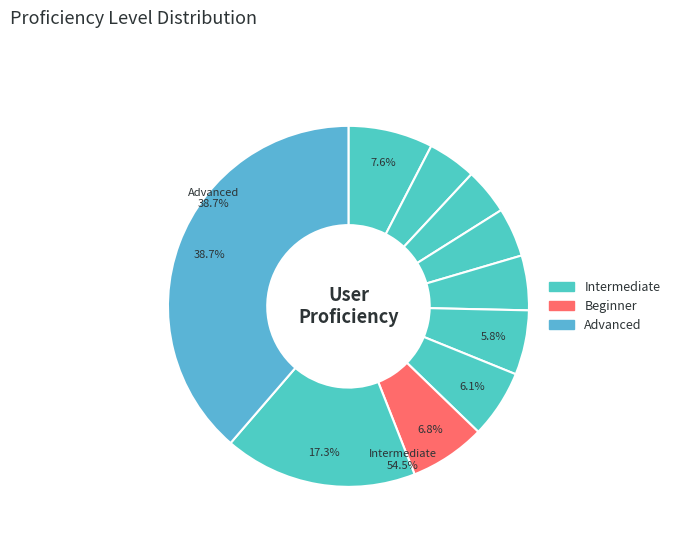

Is the sum of pct95 and pct45 greater than half?

No